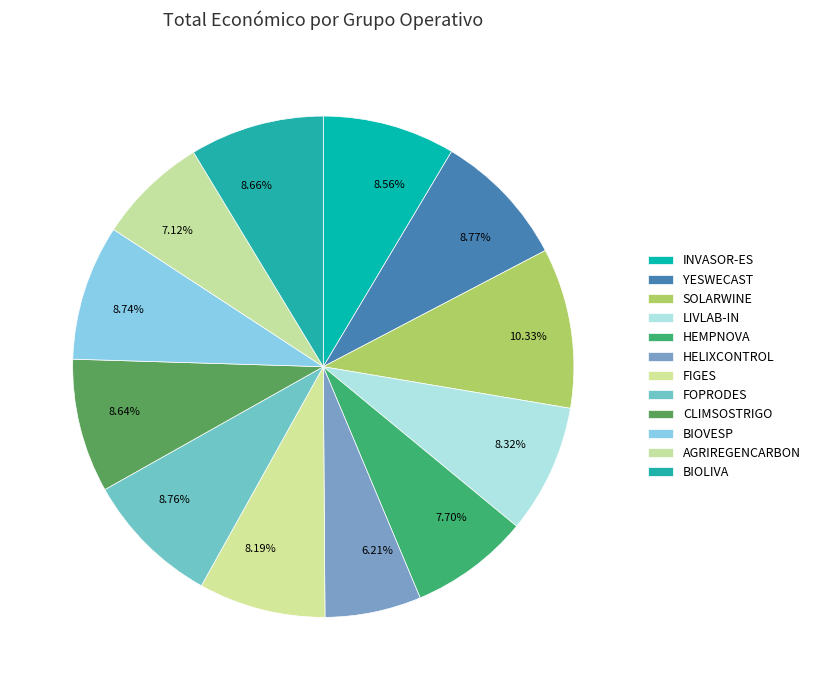

To the nearest percent, what is the average slice percentage?

8%